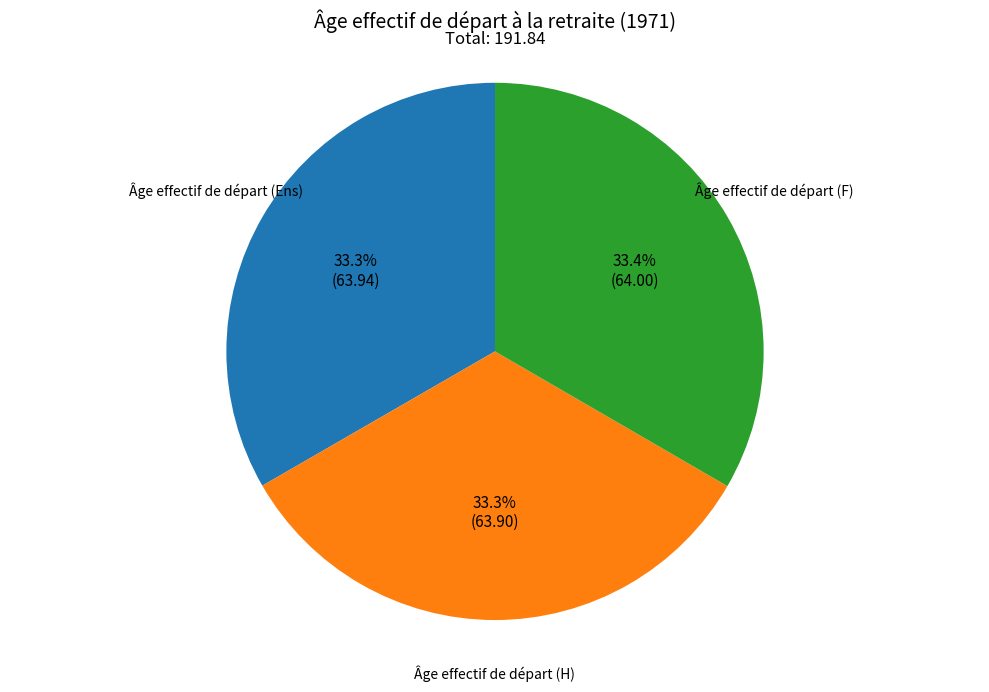

Does any single category account for the majority?

No